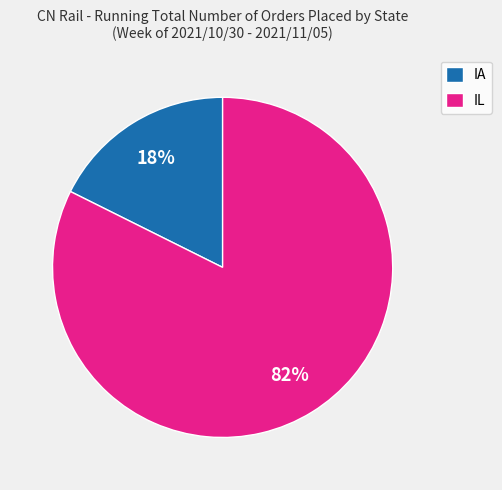

The IA slice represents 18% of the pie. True or false?

True